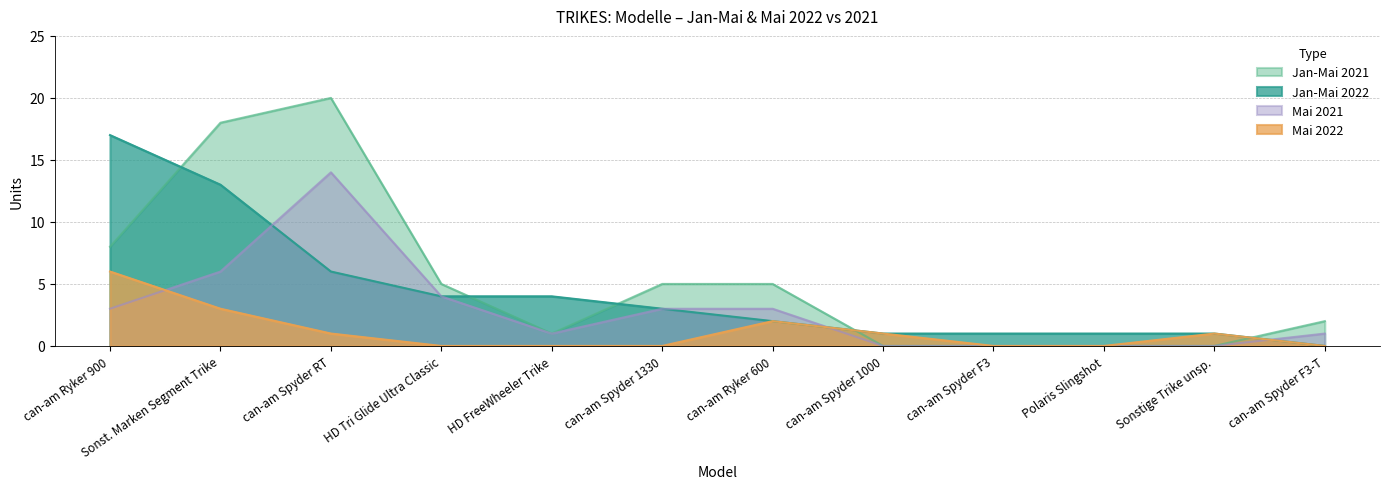

How many positive values does the Jan-Mai 2021 series have?

8